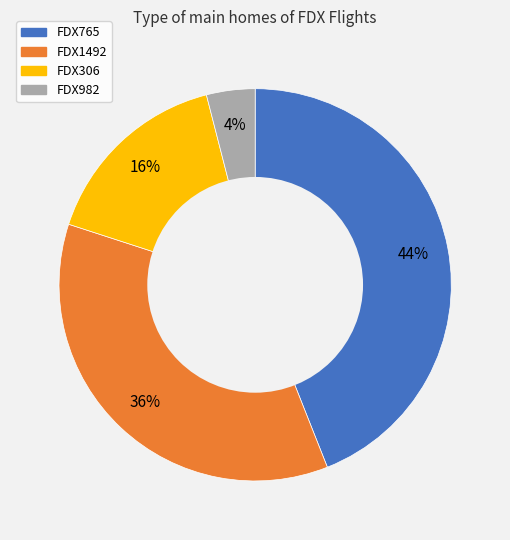

What is the ratio of the value at FDX1492 to the value at FDX306?

2.2